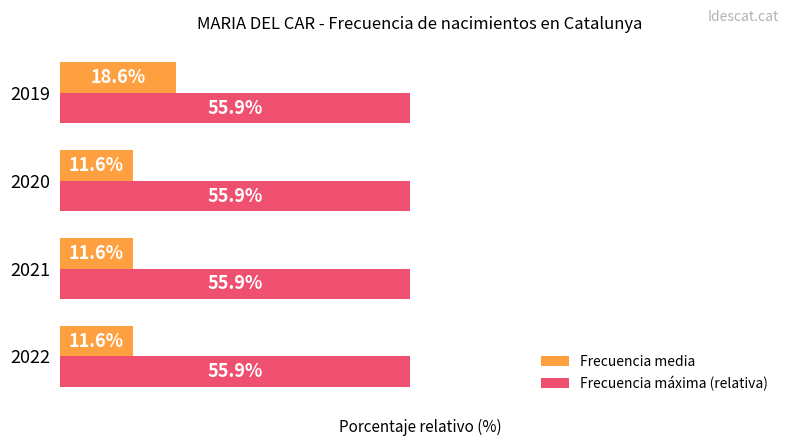

Which series has the widest spread of values?

Frecuencia media